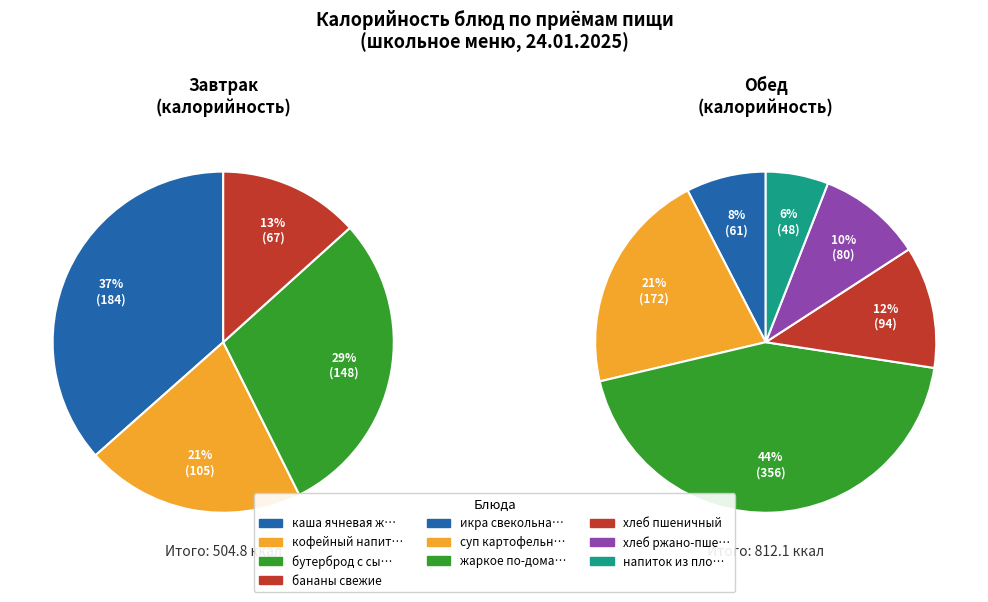

Which category has the smallest portion of the pie?

напиток из плодов шиповника